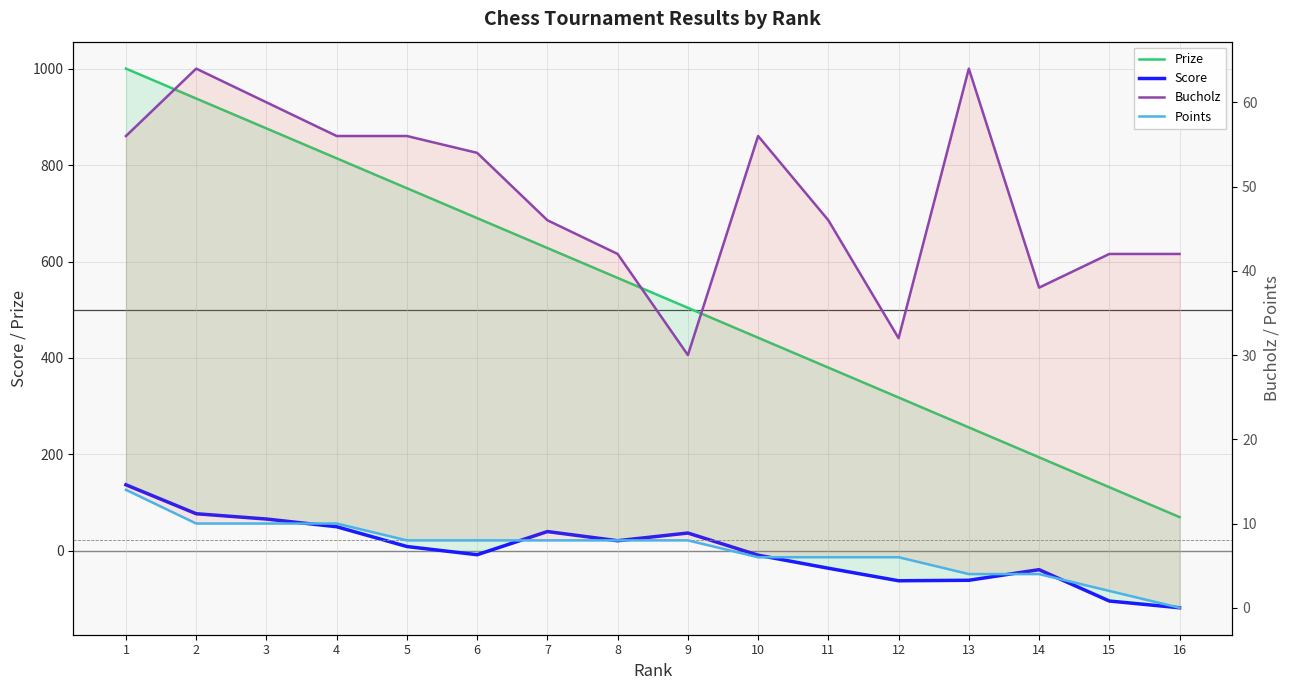

Between 7 and 3, which is larger?

3